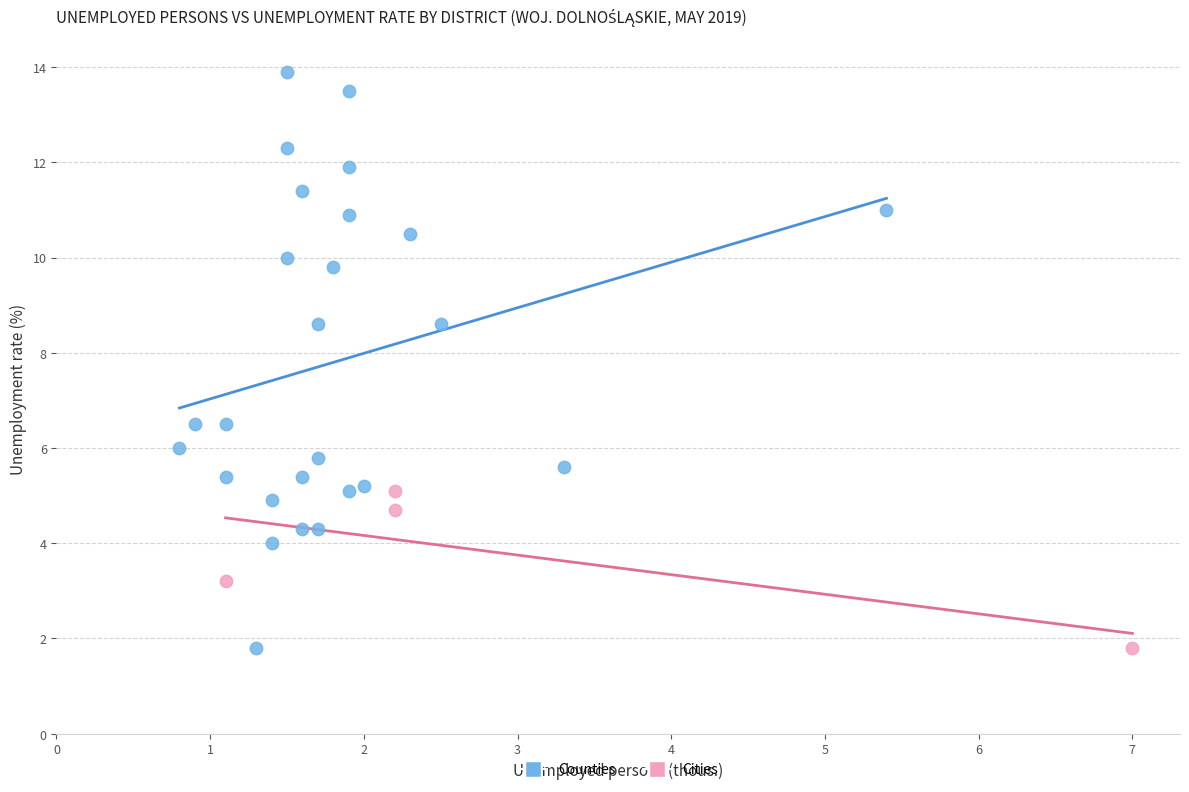

Which series has the largest Y range (max minus min)?

Counties